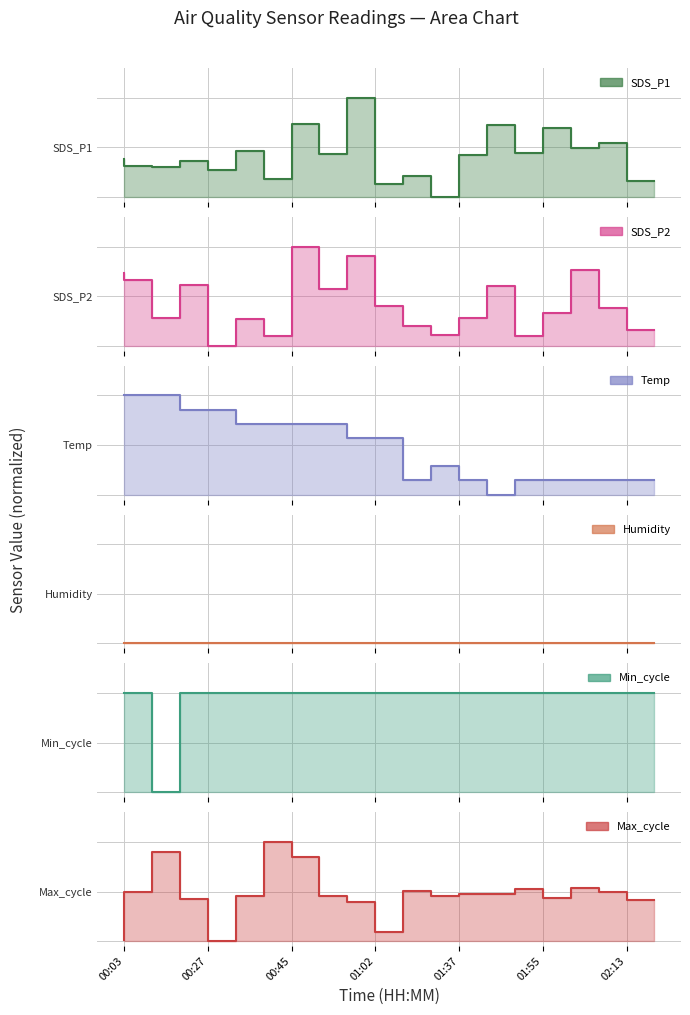

What position from the right is 01:43?

7